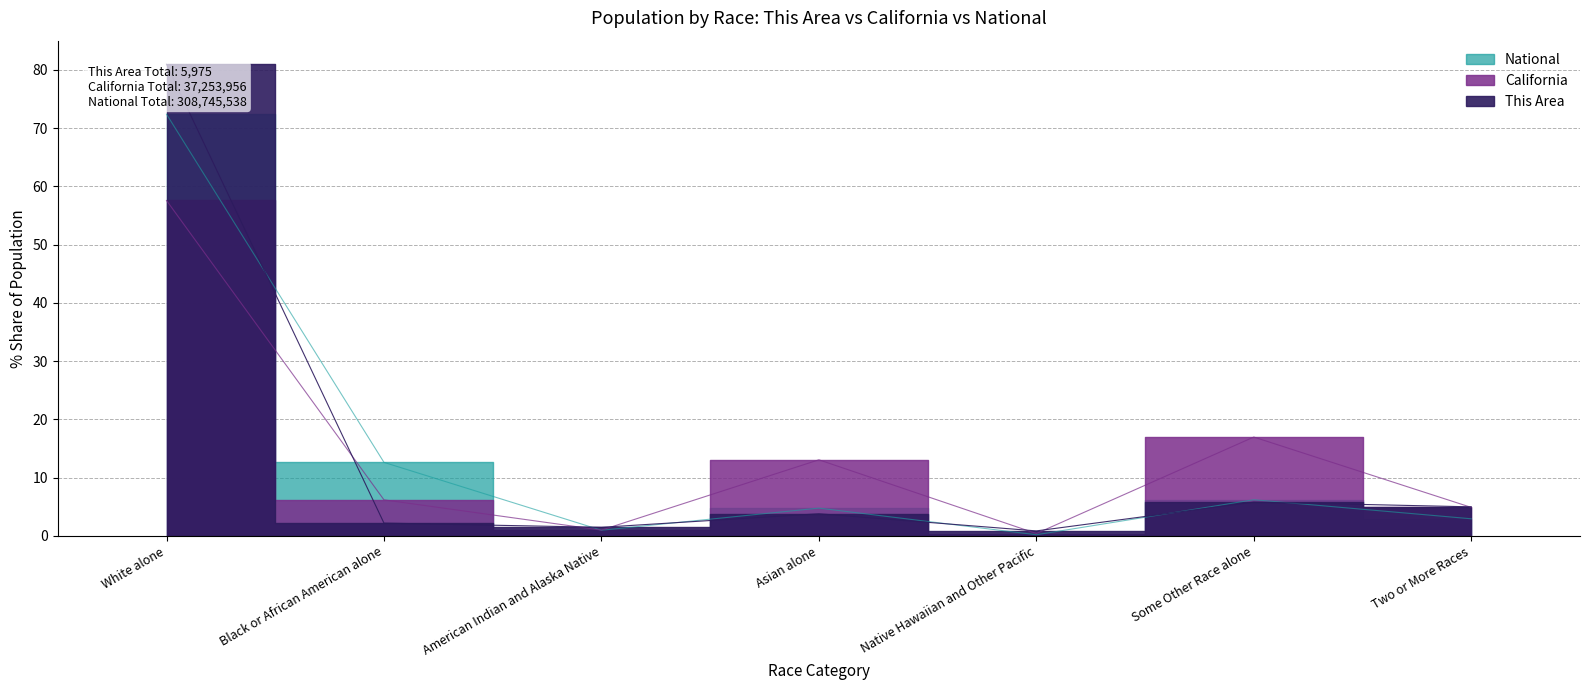

Where do California and This Area first cross each other?

White alone and Black or African American alone